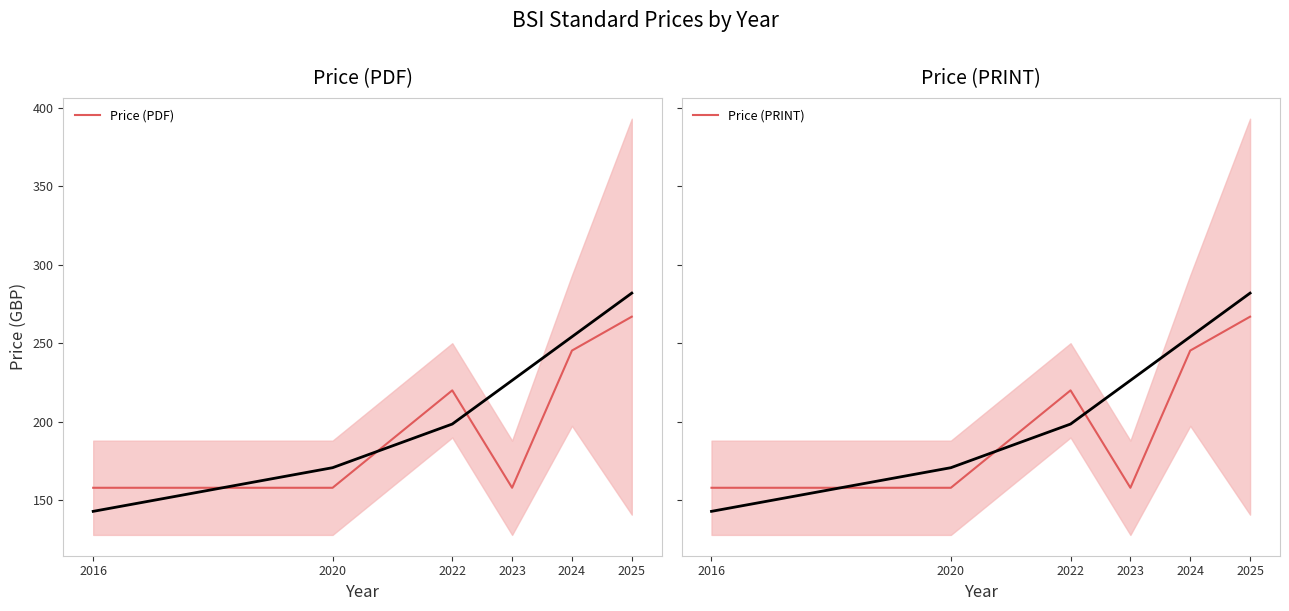

Is the value of Price (PRINT) at 2016 greater than the value of Price (PDF) at 2023?

No